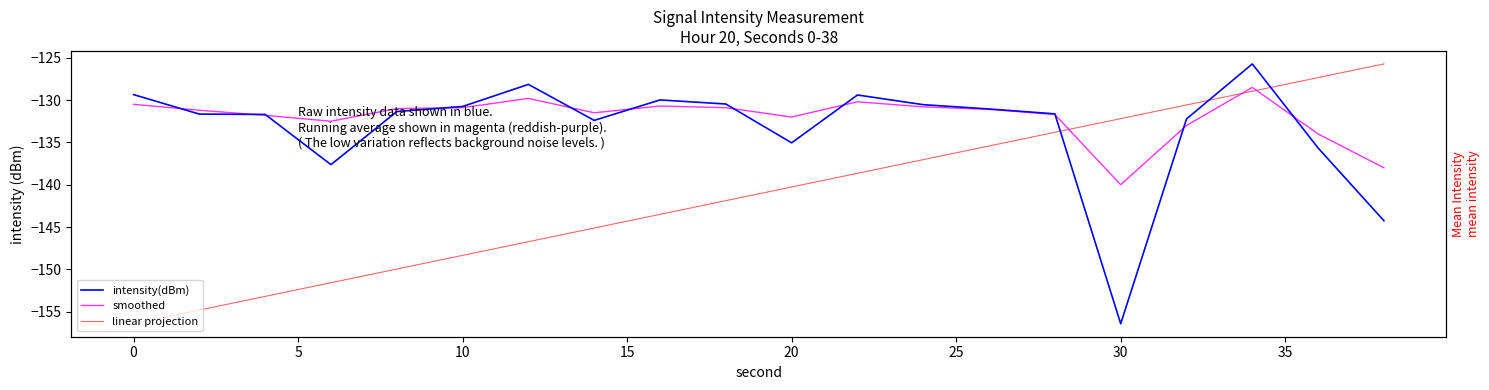

True or false: smoothed has a value of -49.2 at 18.

False